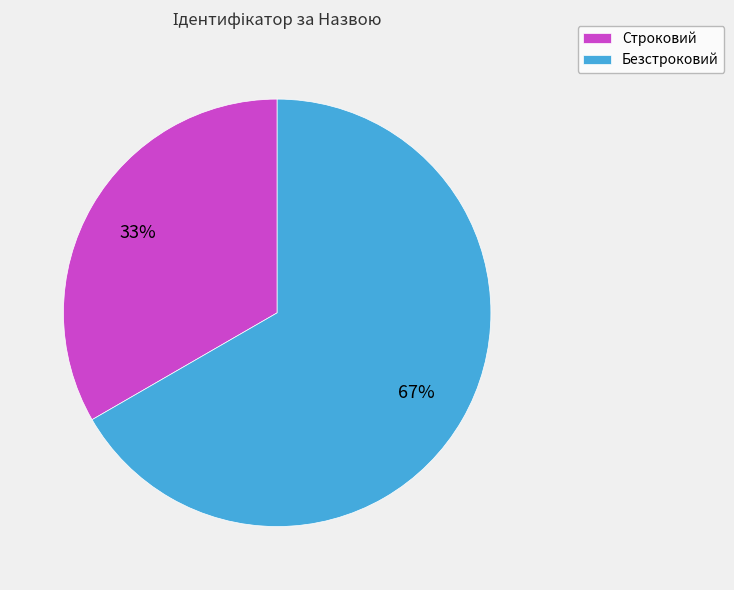

To the nearest percent, what is the combined percentage of Безстроковий and Строковий?

100%